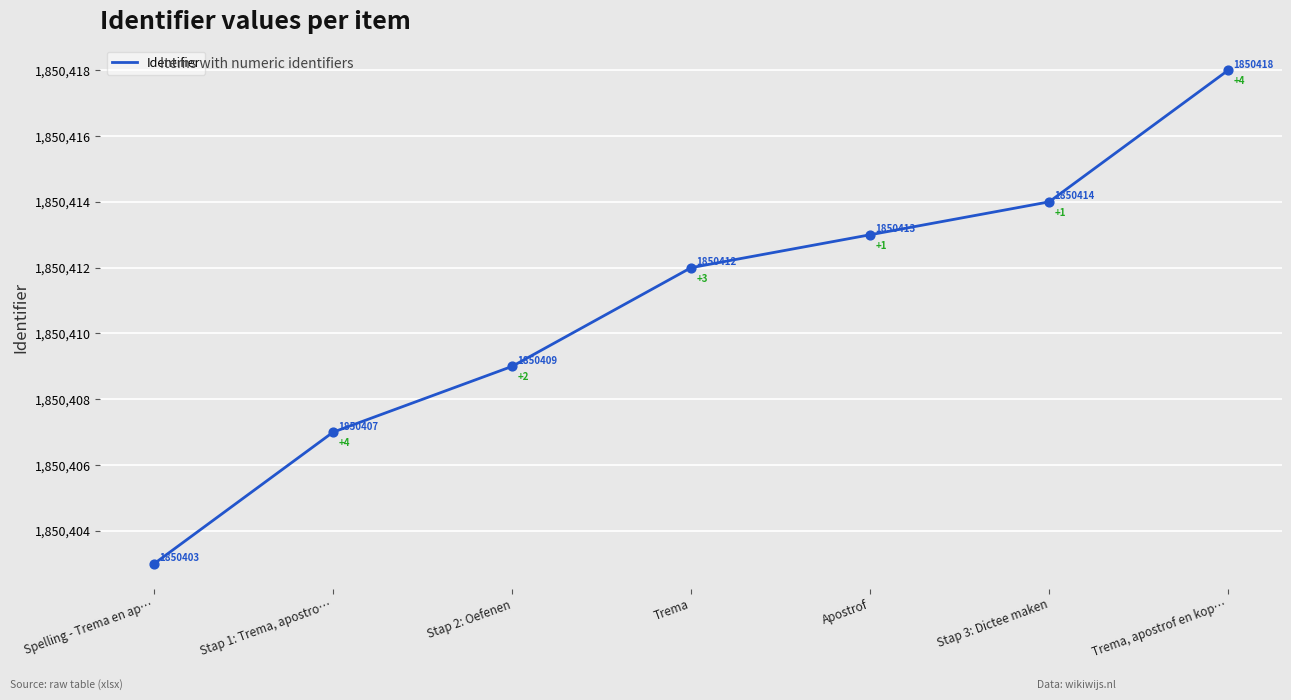

Approximately how many times larger is the value at Apostrof compared to Stap 2: Oefenen?

1.0